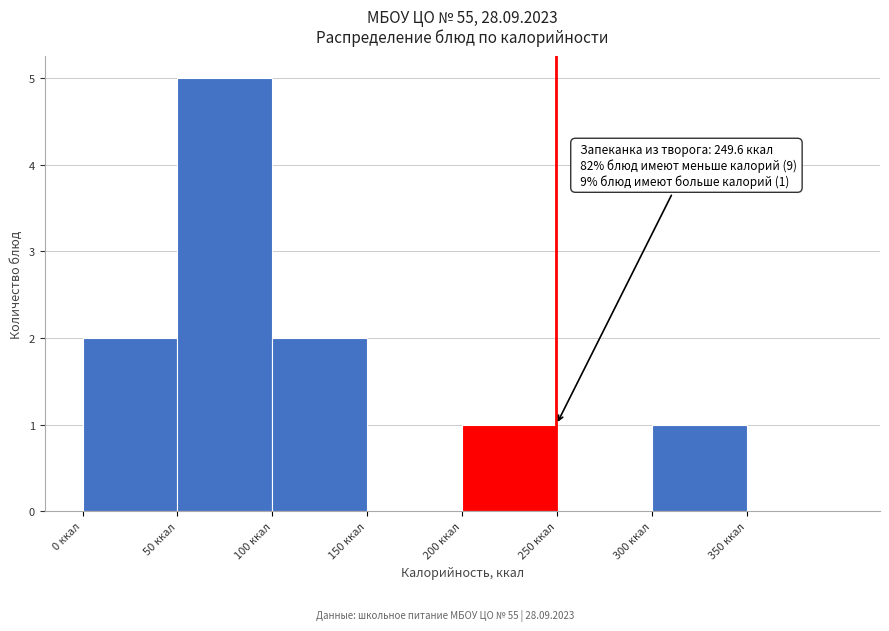

Over which range of the x-axis is the bar tallest?

50 to 100